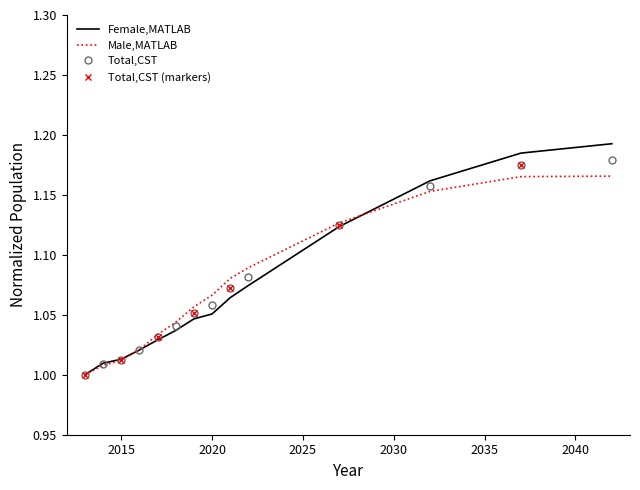

What is the highest value of the Male,MATLAB series?

1.2